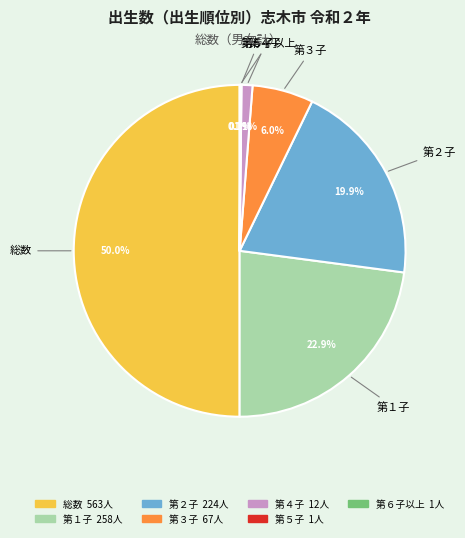

To the nearest percent, what is the difference between the largest and smallest slice percentages?

50%